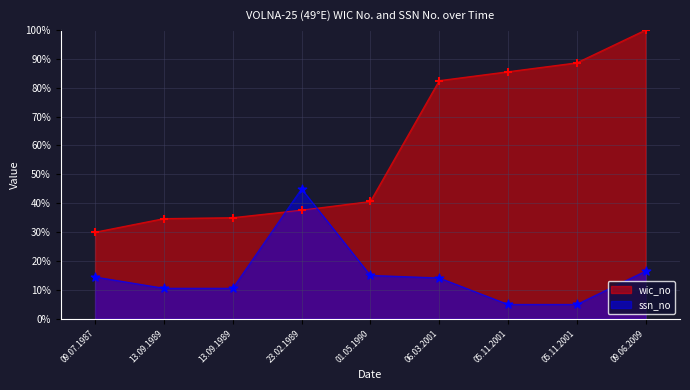

Which series contains the highest Y value?

wic_no